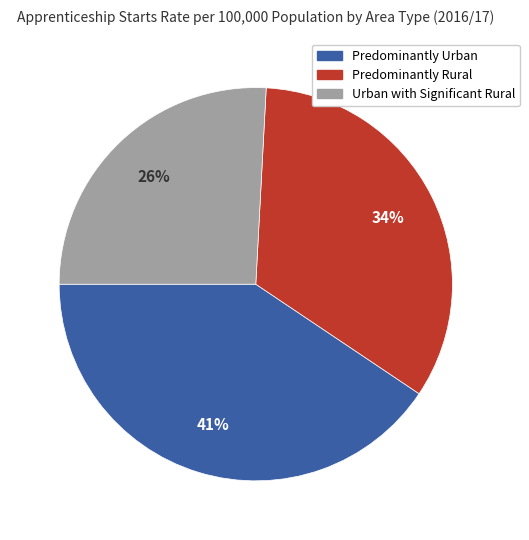

What is the ratio of the value at Predominantly Urban to the value at Urban with Significant Rural?

1.6